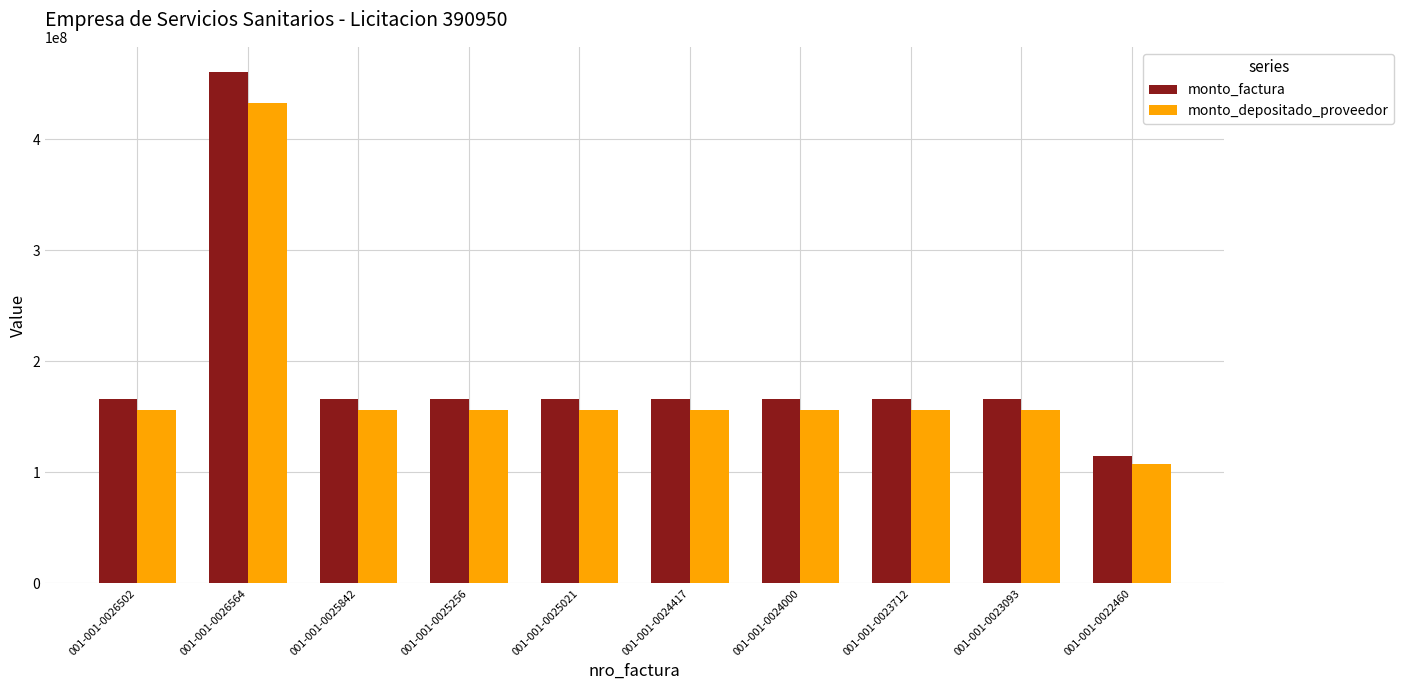

Does the chart contain any negative values?

No